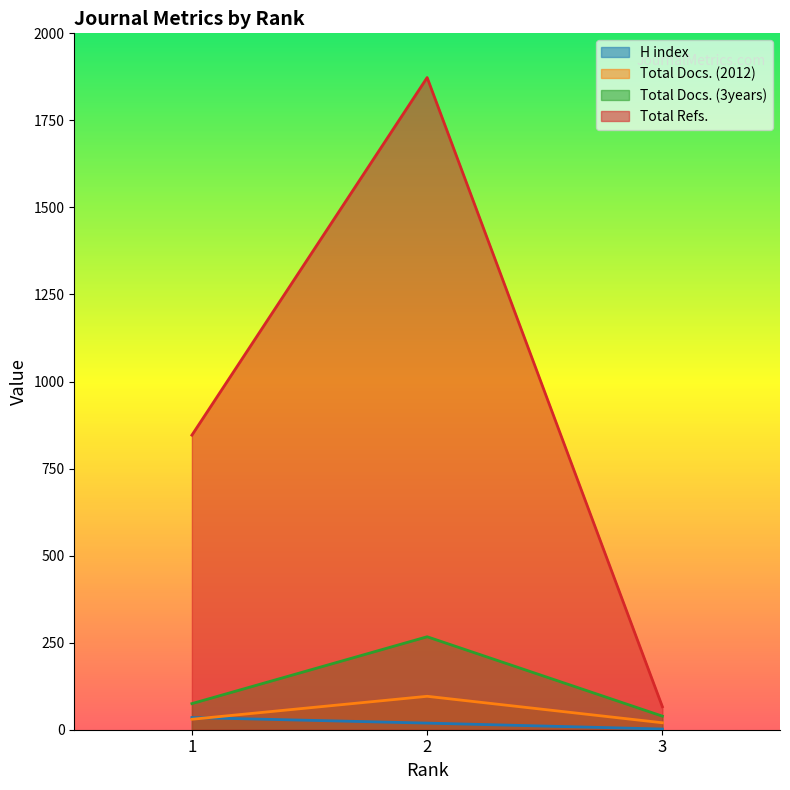

Is the value of Total Docs. (2012) at 2 greater than the value of Total Docs. (3years) at 1?

Yes